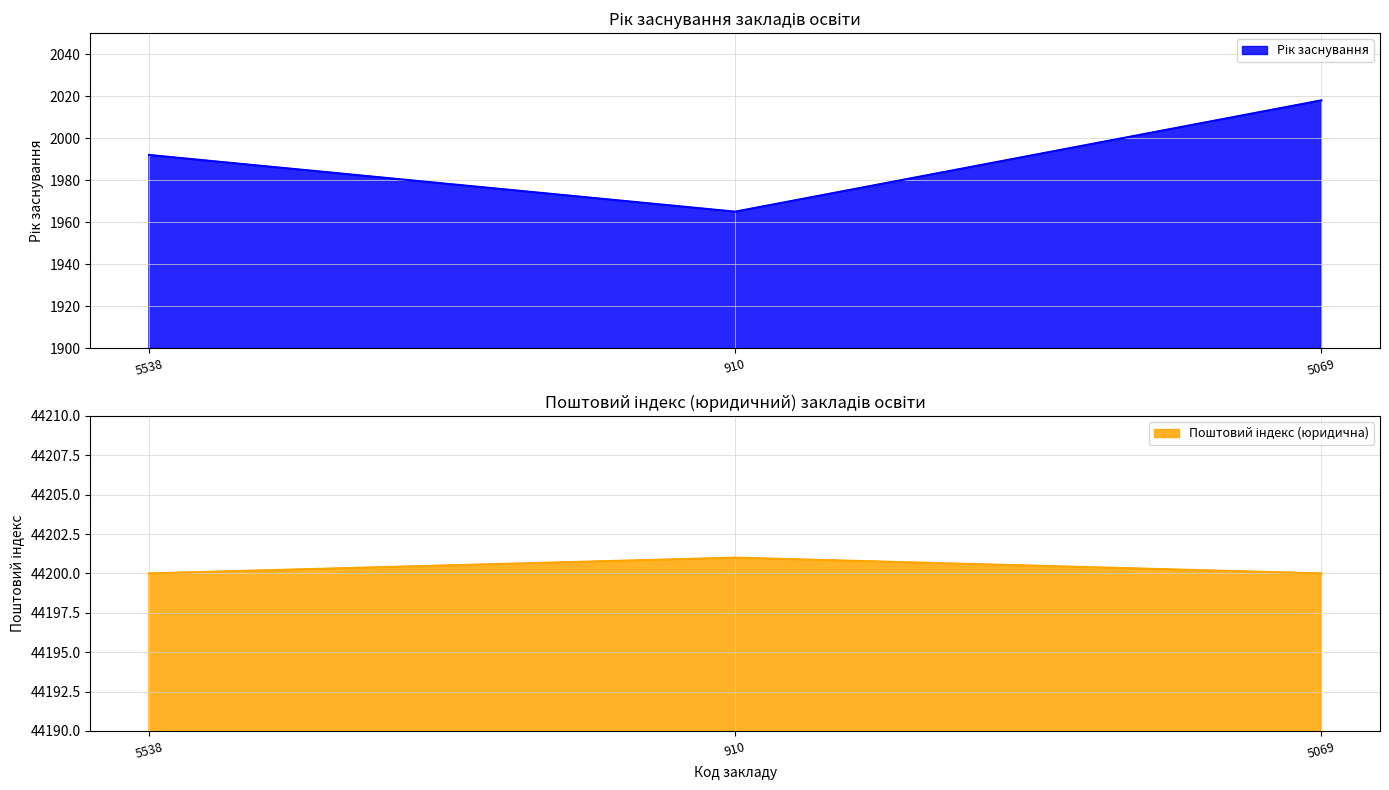

What position from the left is 5069?

3